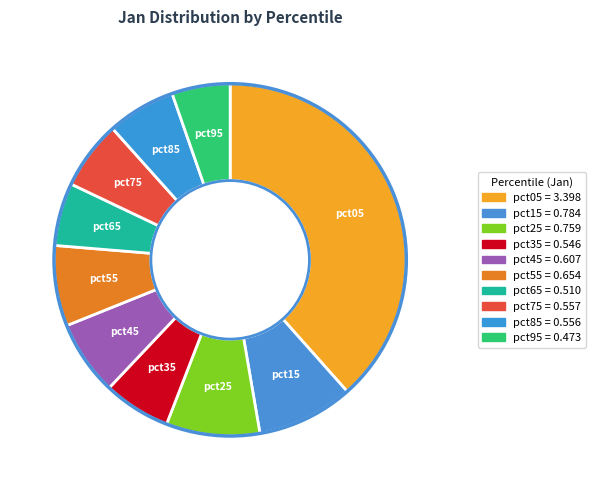

How many segments does this pie chart have?

10